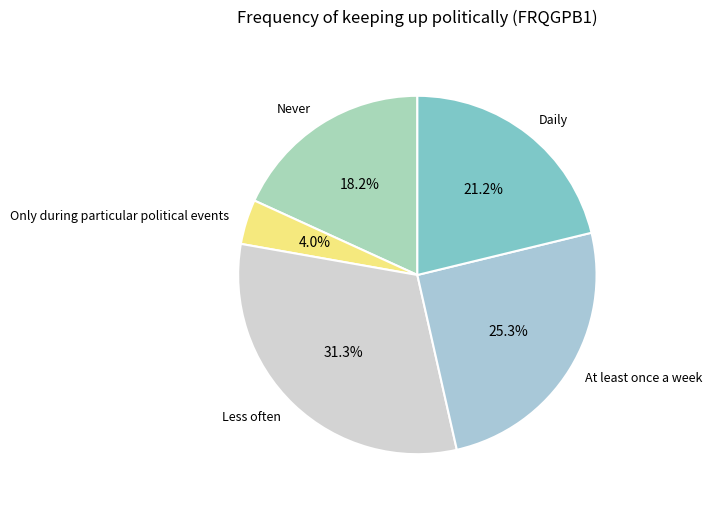

Which has a higher value, At least once a week or Daily?

At least once a week